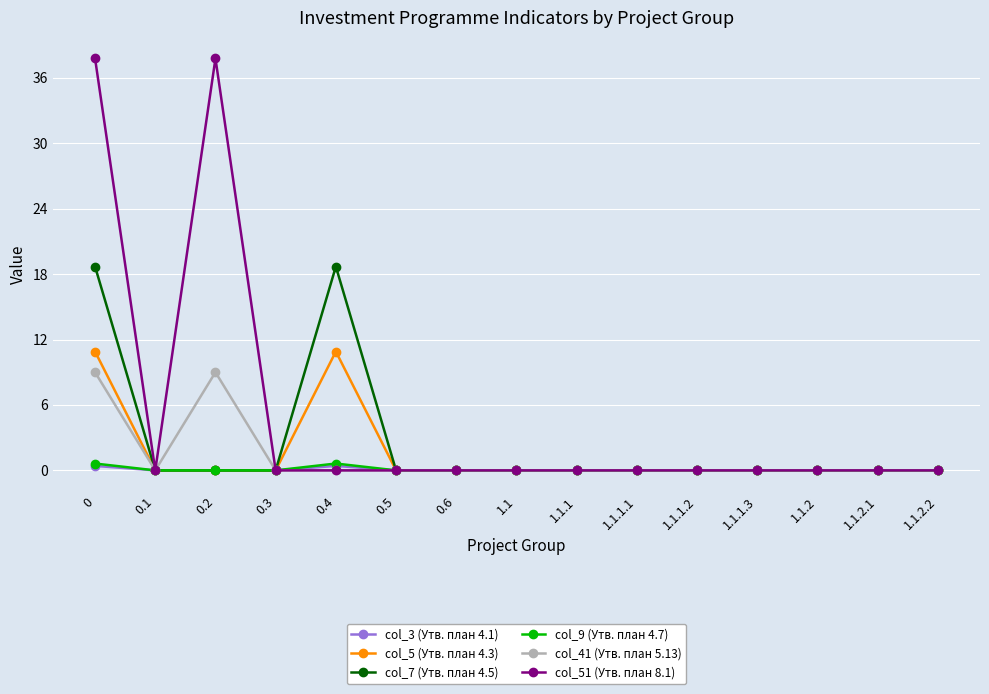

What is the label of the 15th point from the left?

1.1.2.2